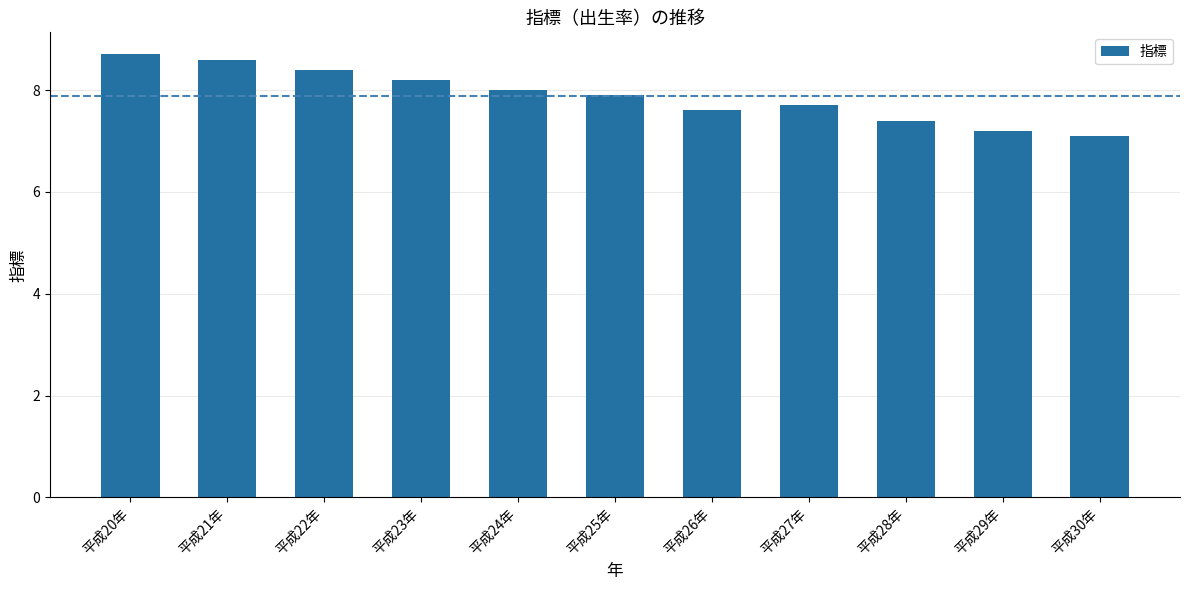

Reading left to right, what are all the values shown in this chart?

平成20年=8.7	平成21年=8.6	平成22年=8.4	平成23年=8.2	平成24年=8.0	平成25年=7.9	平成26年=7.6	平成27年=7.7	平成28年=7.4	平成29年=7.2	平成30年=7.1